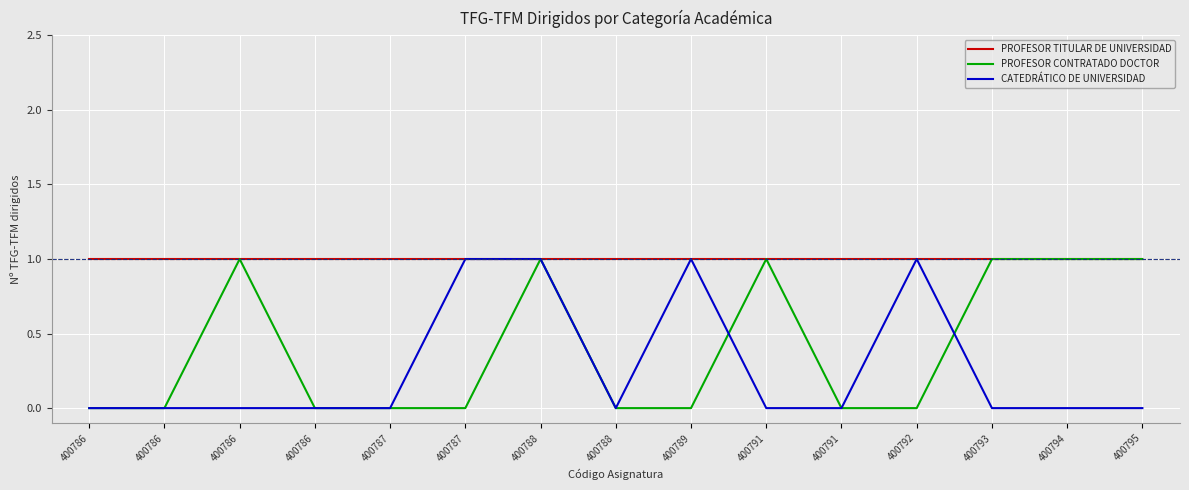

How many lines are shown in the chart?

3